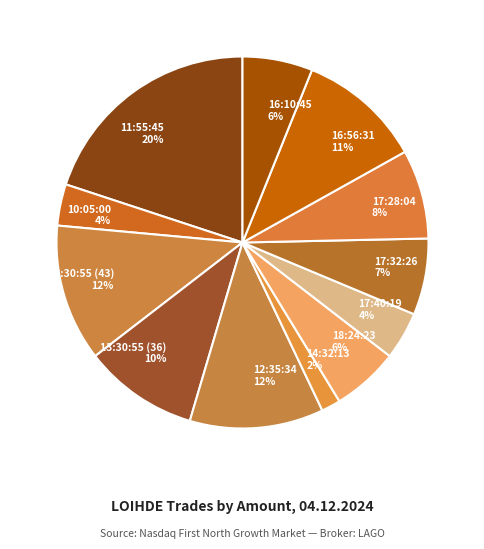

True or false: 11:55:45 accounts for 20% of the total.

True